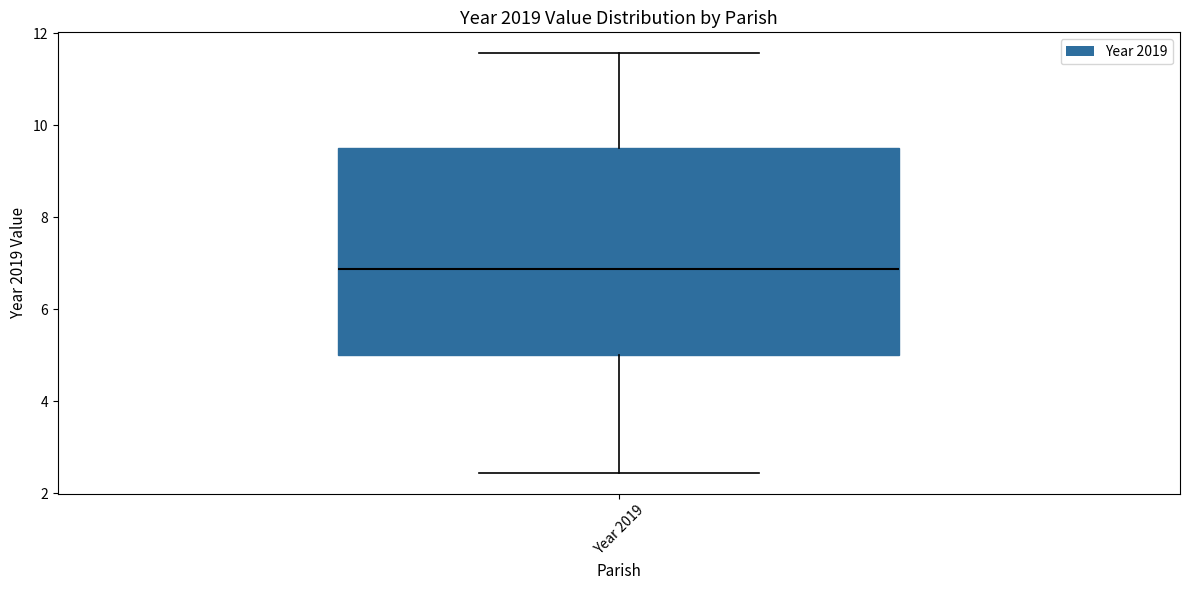

Where does the upper whisker of the box for Year 2019 end on the y-axis? The values are not printed on the chart, so give them approximately, as read against the axis.

11.6